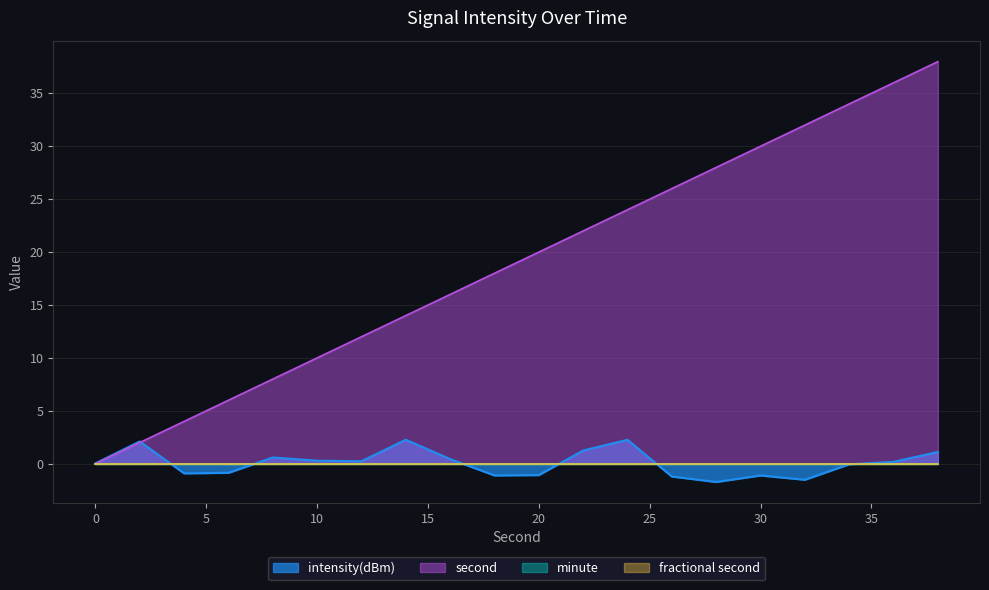

Which series ends up on top after the final intersection of intensity(dBm) and second?

second